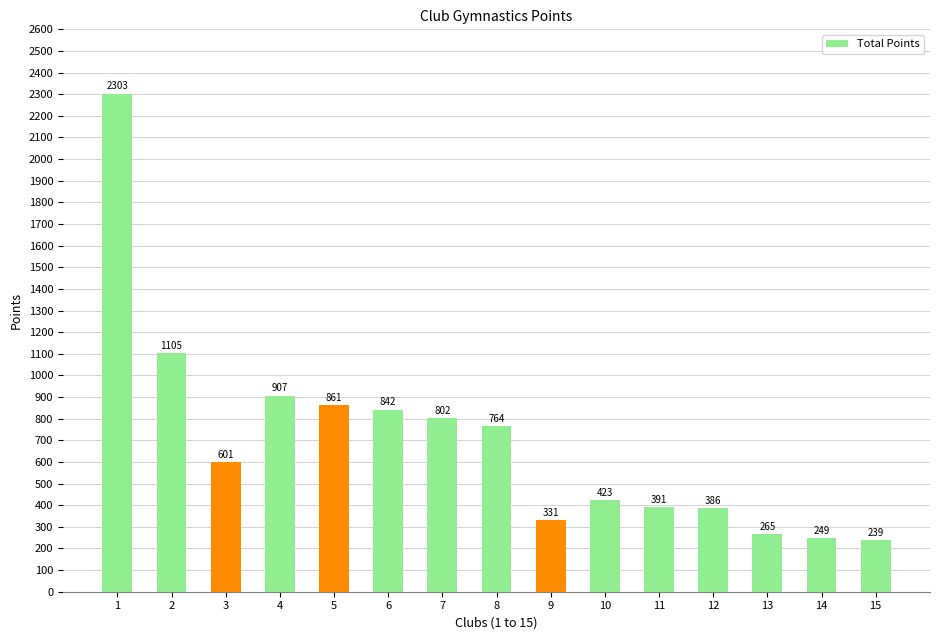

What is the value of the 8th bar from the left?

764